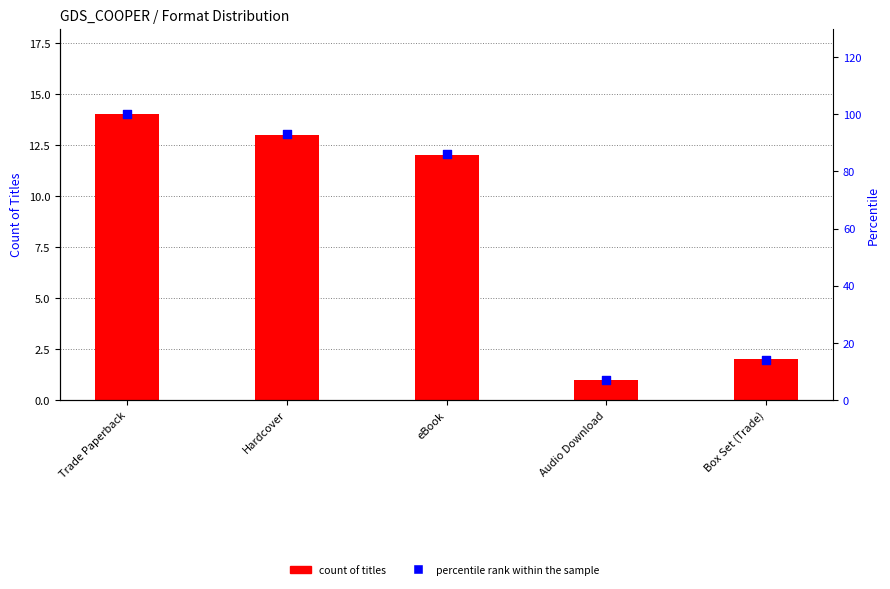

Which series contains the lowest Y value?

count of titles